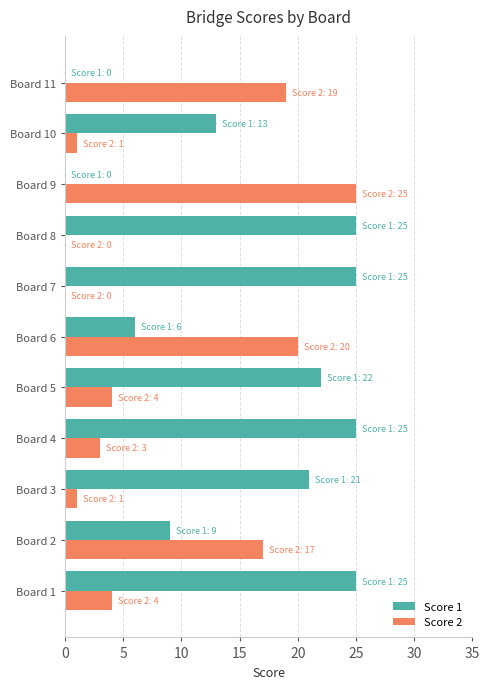

At which label does Score 2 reach its peak?

Board 9